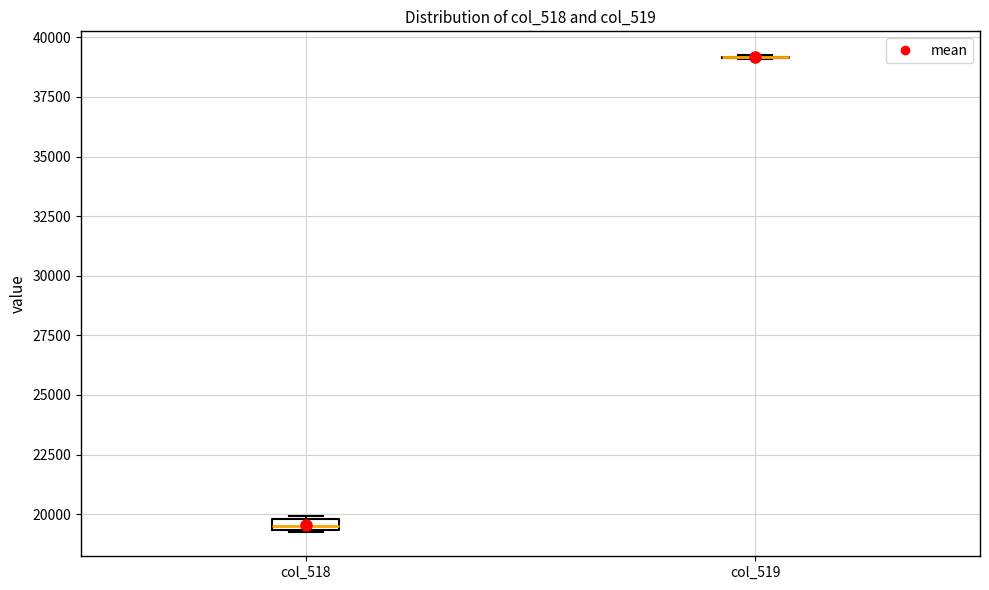

Where is the lower edge of the box for col_518 on the y-axis? The values are not printed on the chart, so give them approximately, as read against the axis.

19500